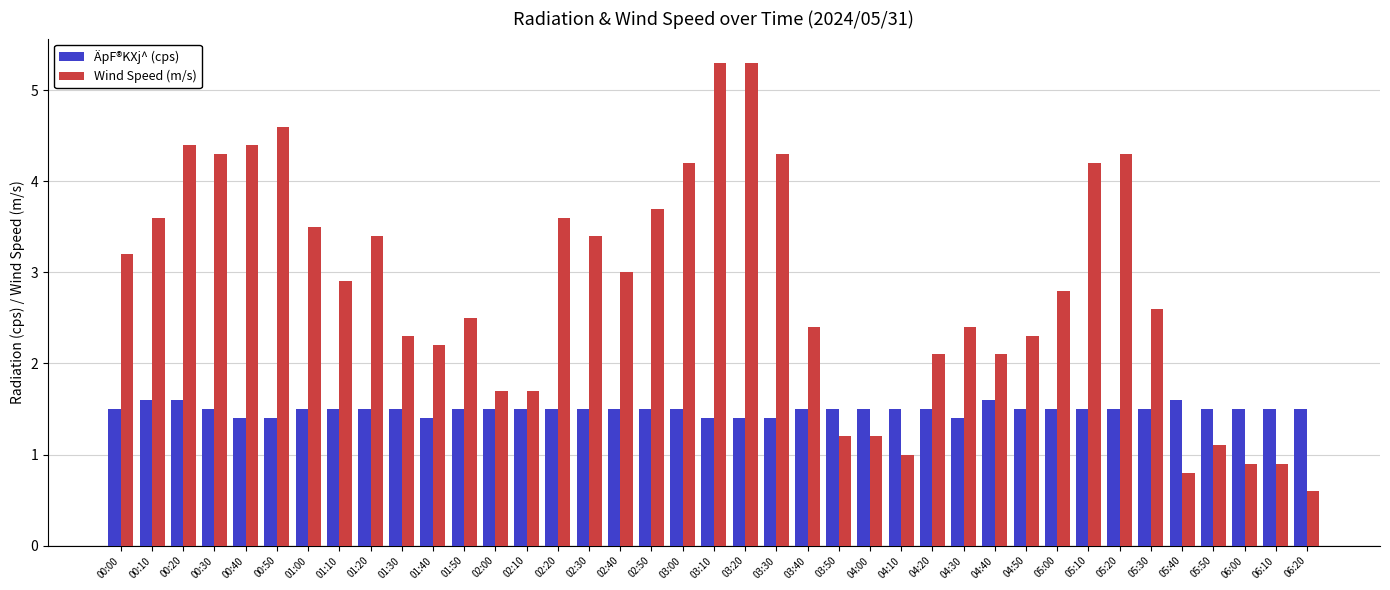

What value does the ÄpF®KXj^ (cps) series have at 04:00?

1.5